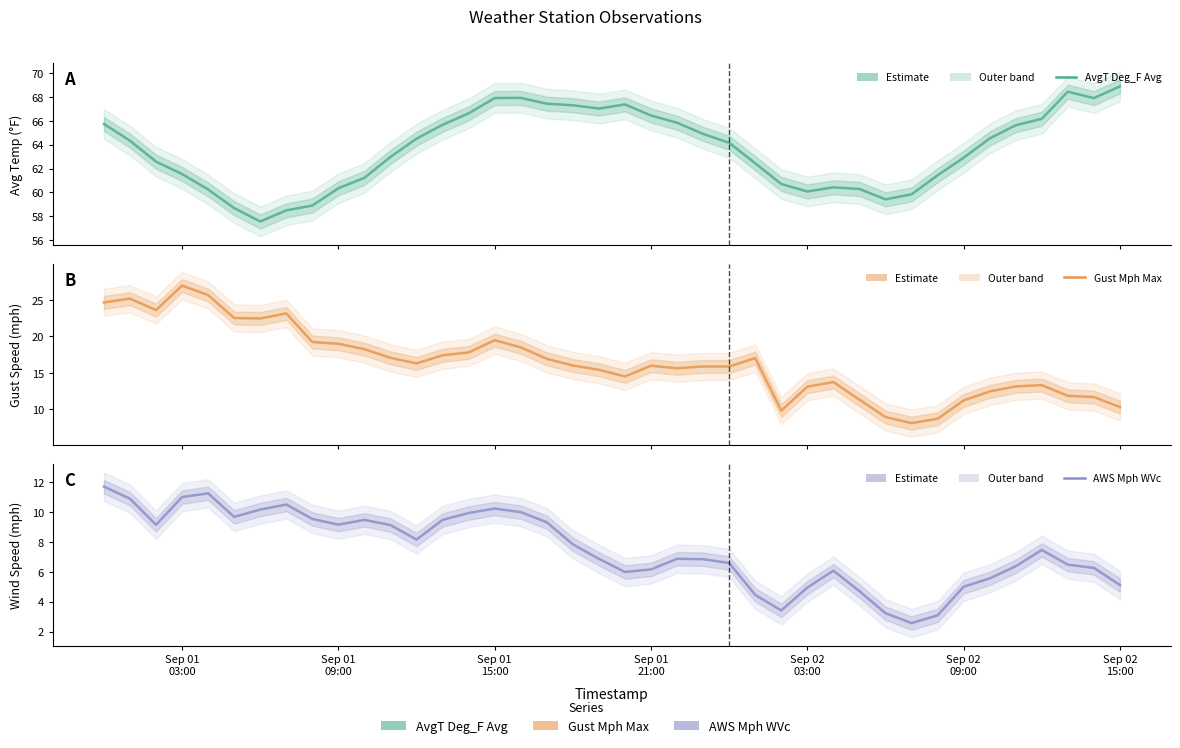

True or false: Gust Mph Max (mean) and AWS Mph WVc (mean) cross at least once.

False